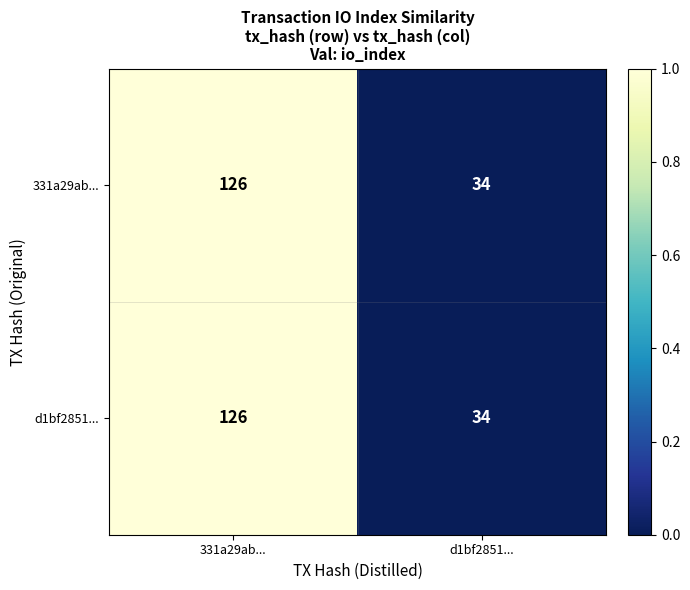

True or false: d1bf2851... has a value of 34 at d1bf2851....

True